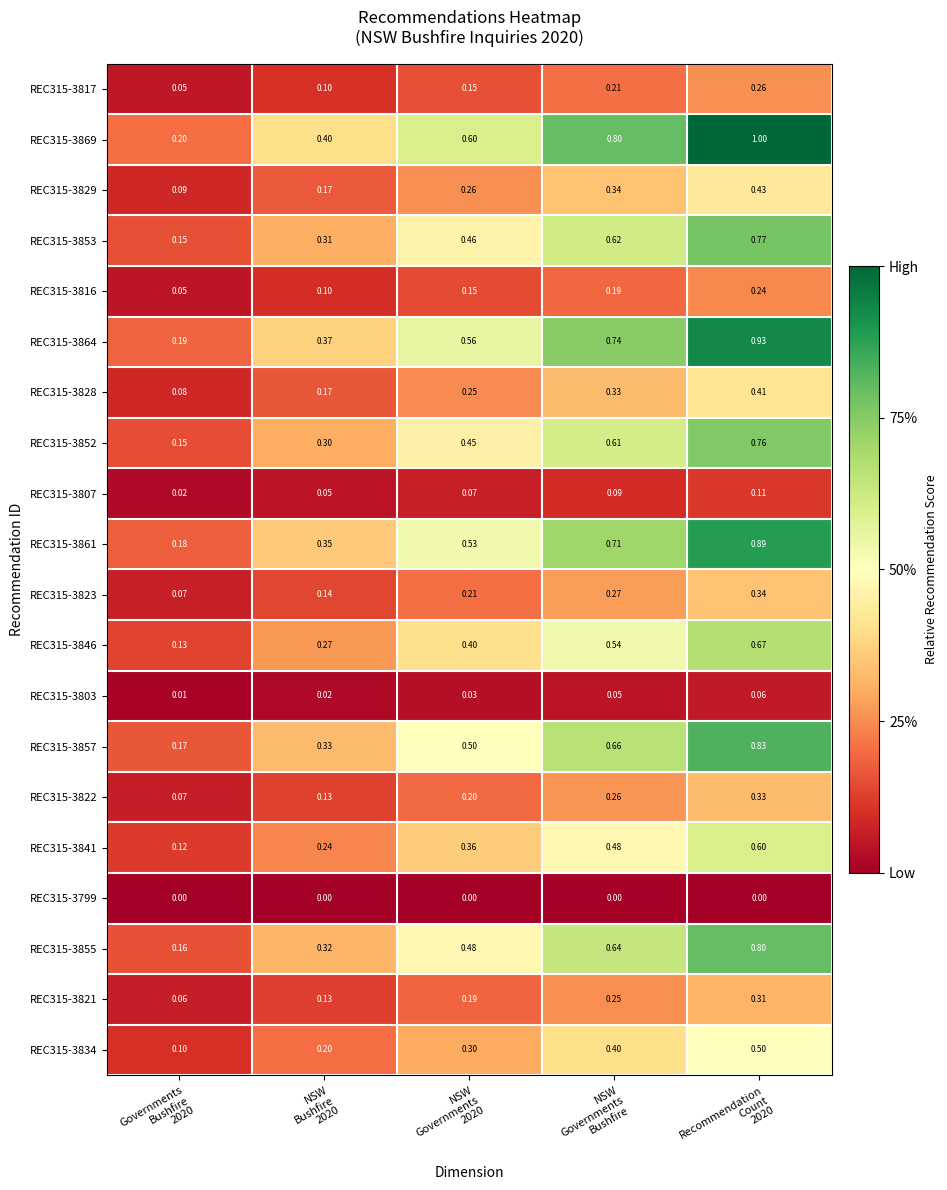

What is the spread (max minus min) of values at Governments
Bushfire
2020?

0.2